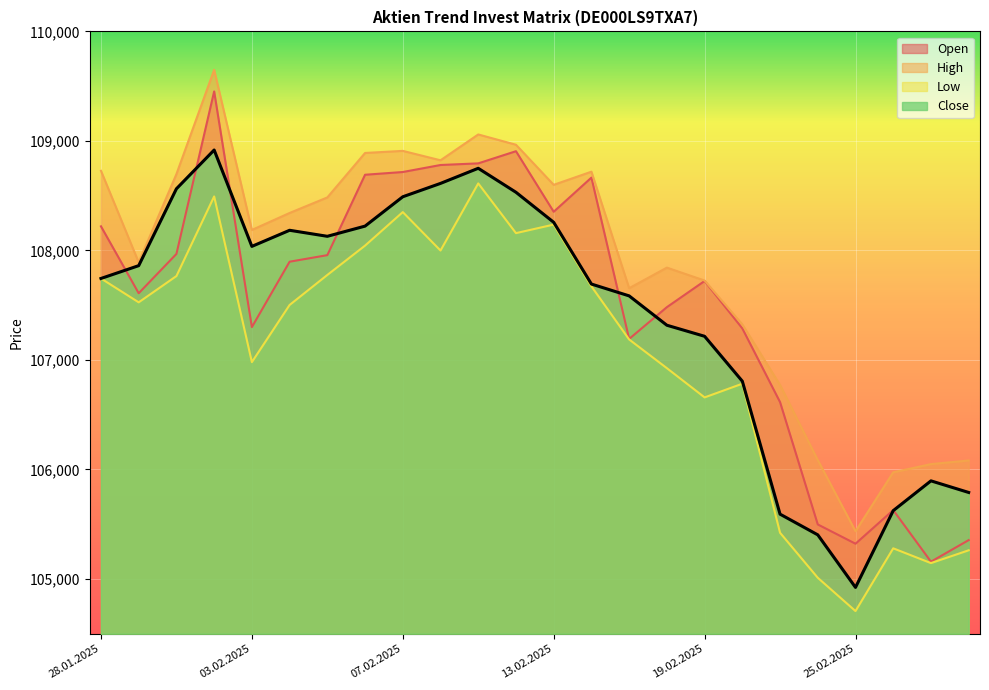

What is the value of the Open point at the 1st from the left?

108220